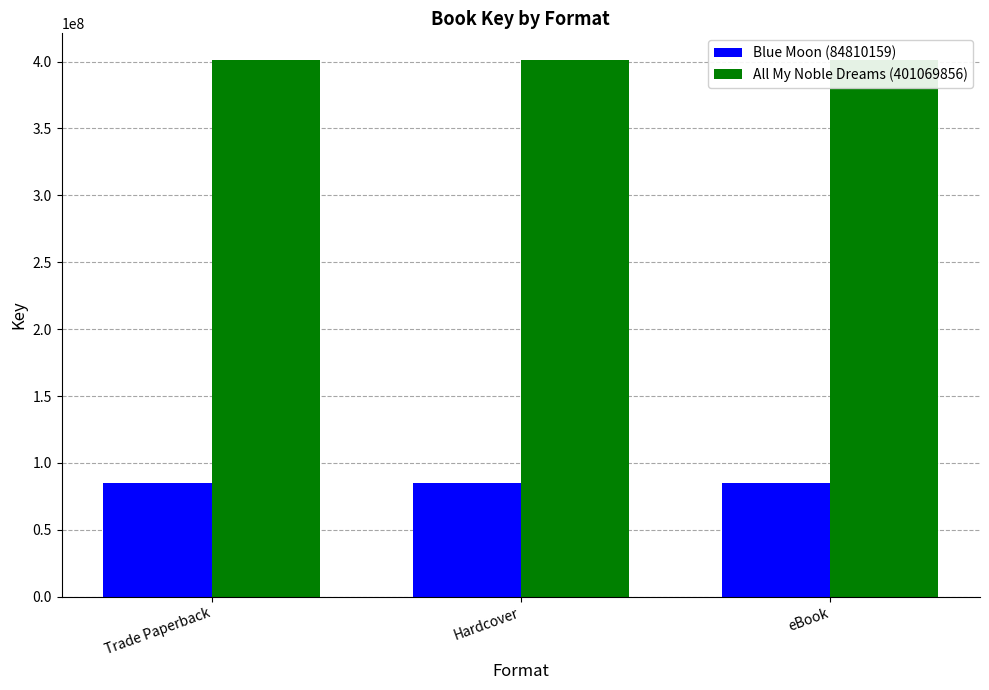

What is the value of the All My Noble Dreams (401069856) bar at the 2nd from the left?

401069856